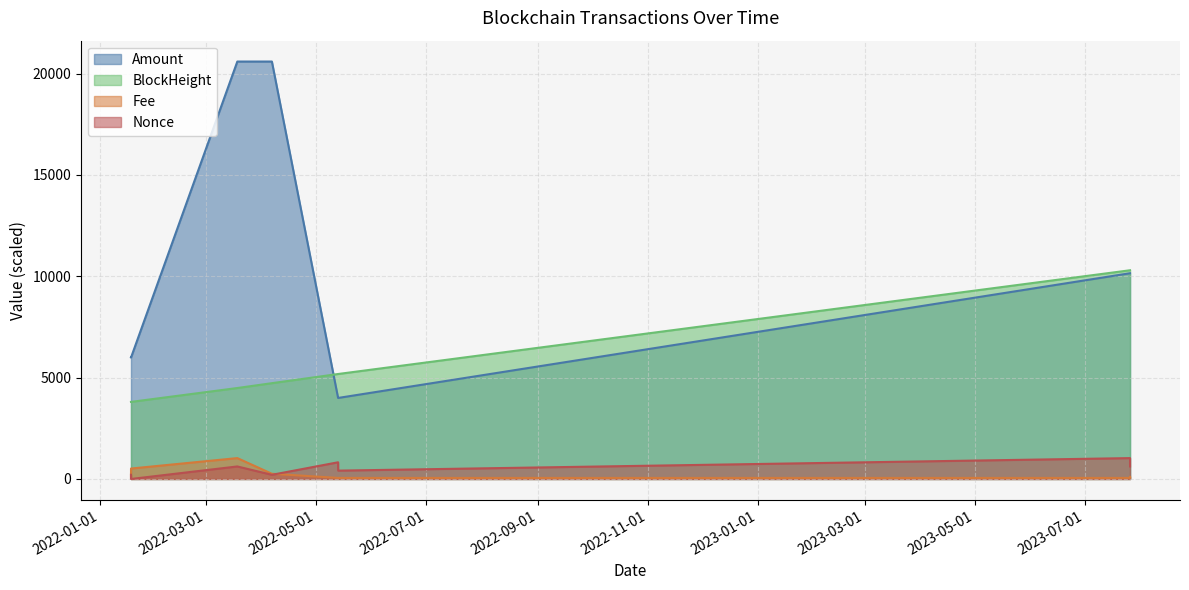

True or false: Amount and Fee intersect in this chart.

False